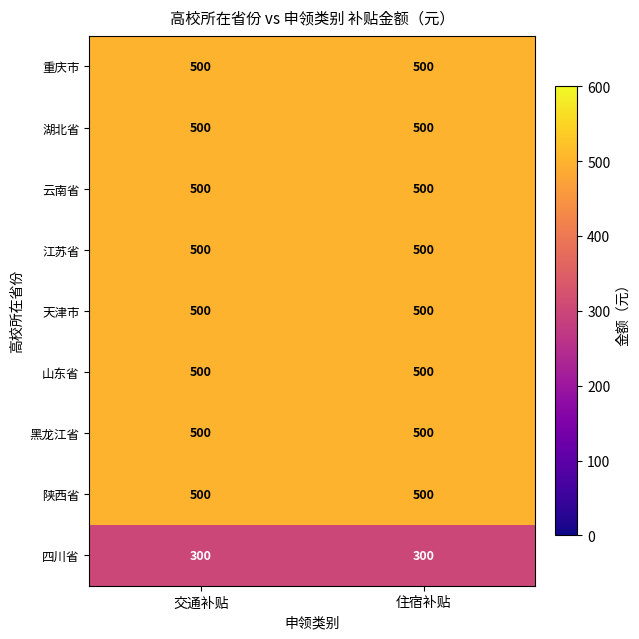

What is the approximate value of 山东省 at 住宿补贴?

500